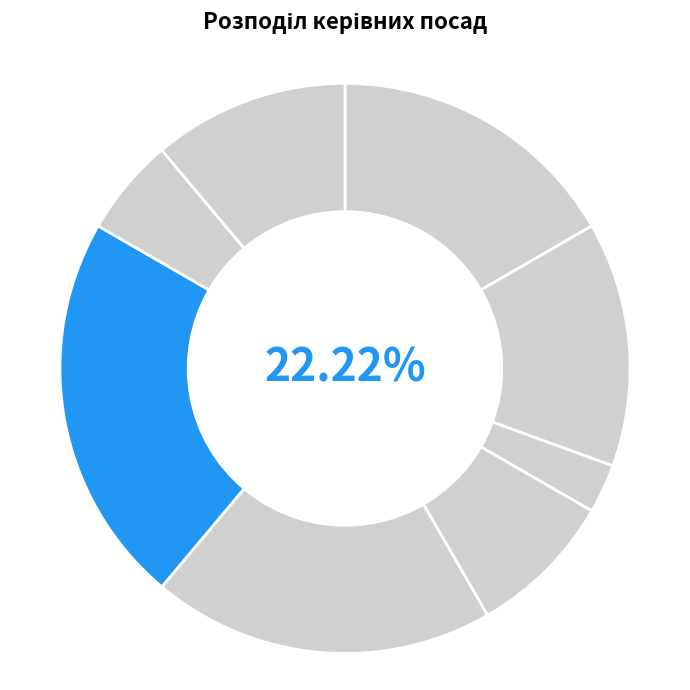

What portion of the pie excludes Ректор?

88.9%